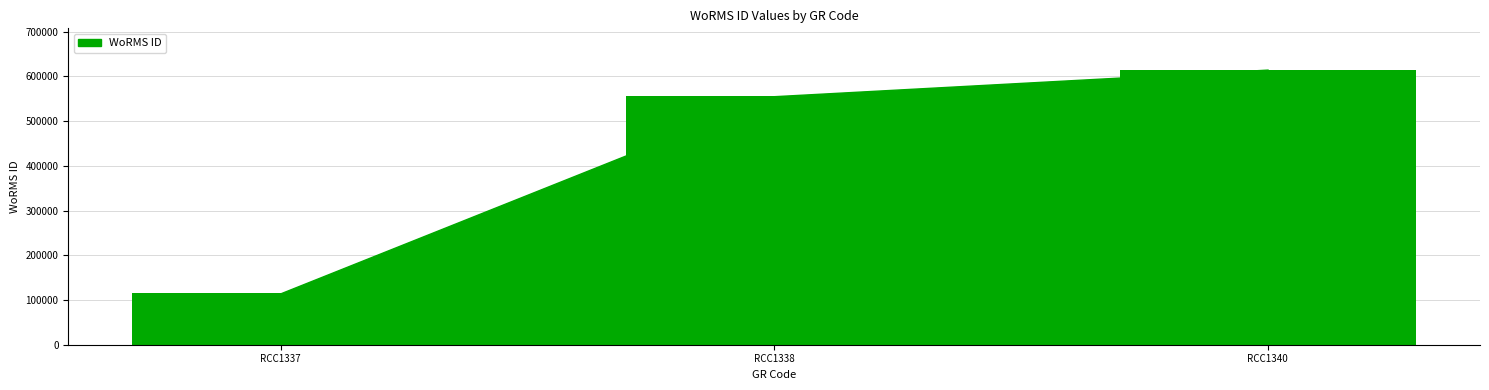

The chart shows a value of 76865 at RCC1337. True or false?

False